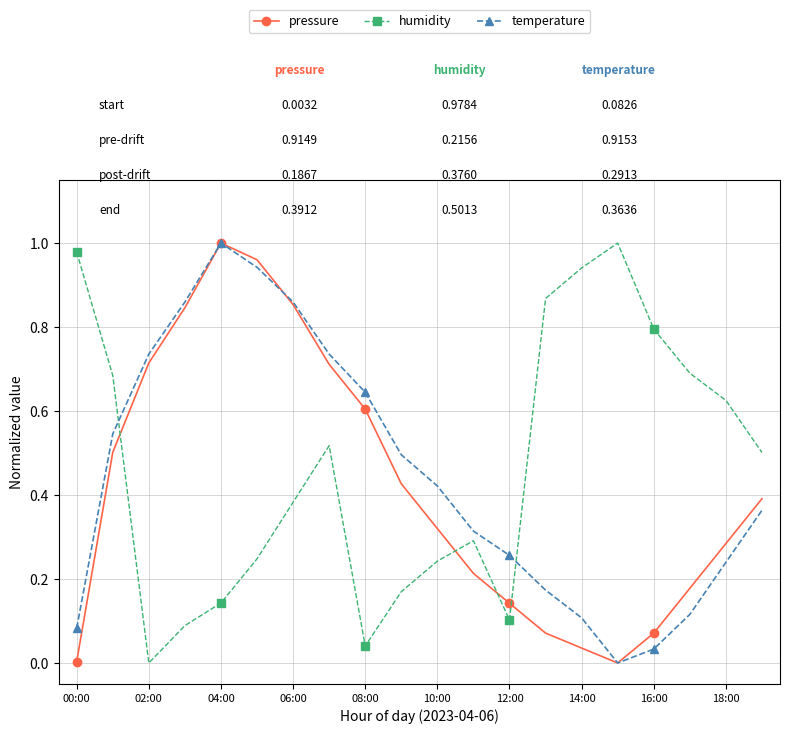

True or false: pressure has more than 1 points higher than both neighbors.

False